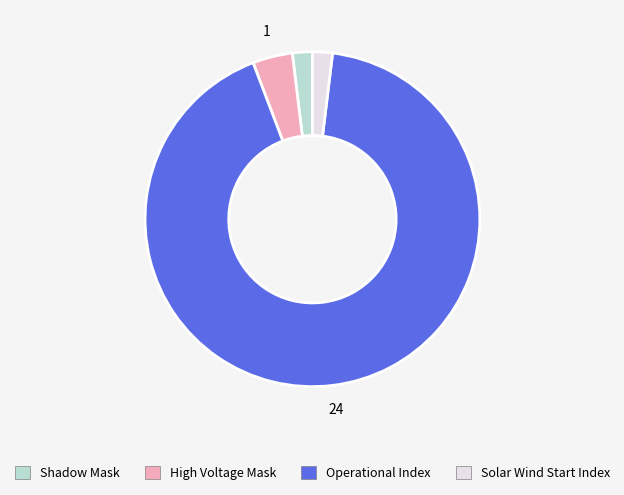

How many slices are in this pie chart?

4